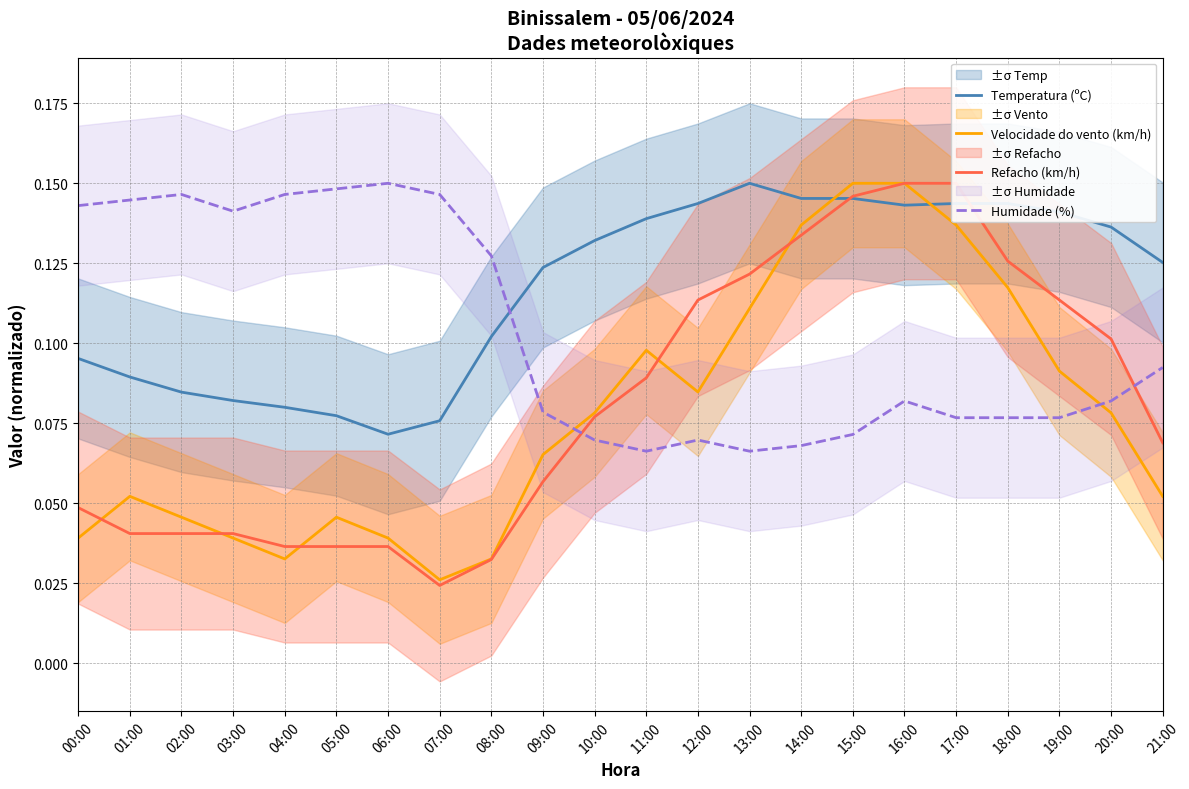

The Velocidade do vento (km/h) series shows 0.0 at 10:00. True or false?

False